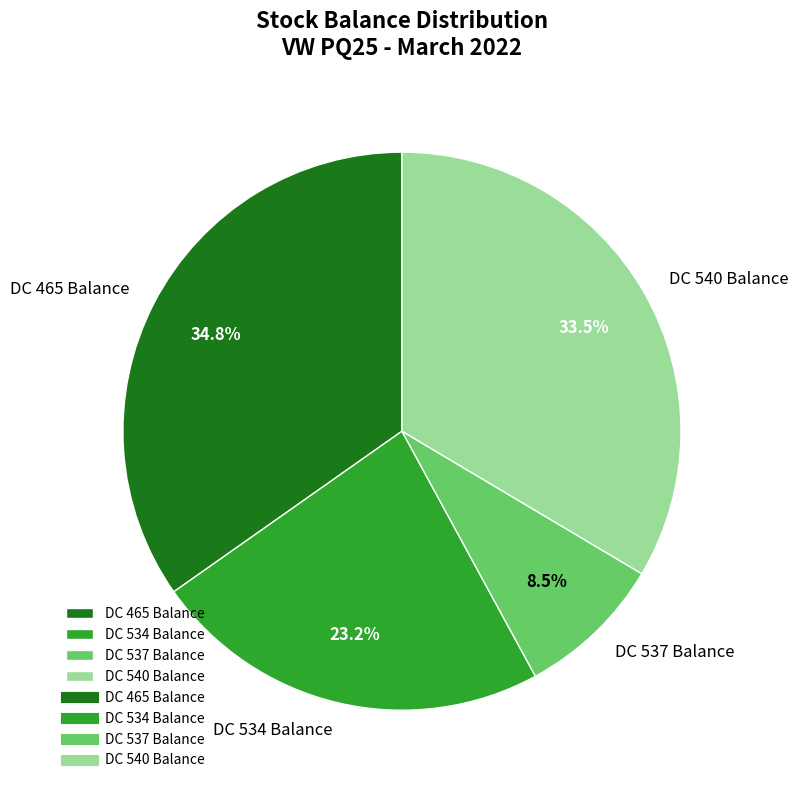

True or false: DC 534 Balance accounts for 16% of the total.

False